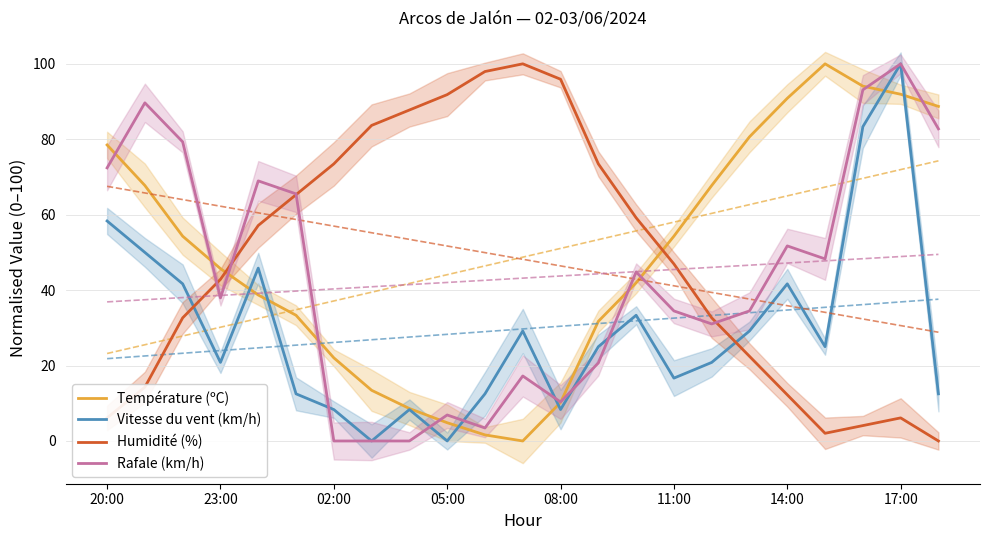

The value of Température (ºC) at 20:00 is 132.5. True or false?

False